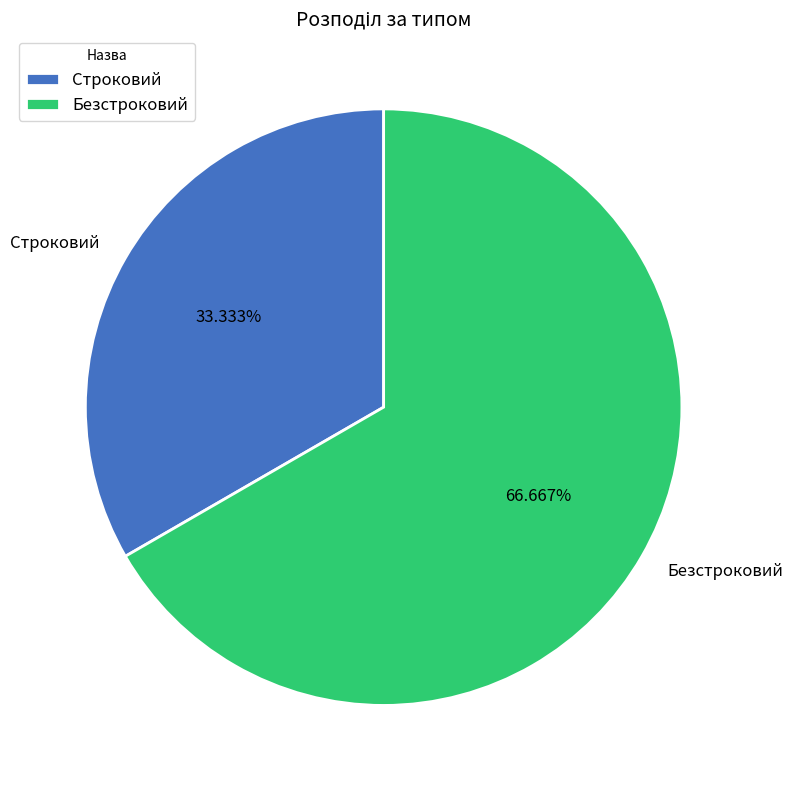

Does any single category account for the majority?

Yes